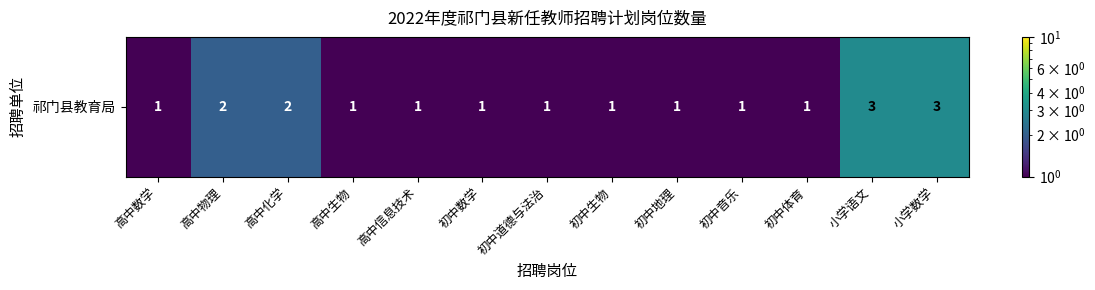

Between 初中体育 and 初中数学, which is larger?

初中体育